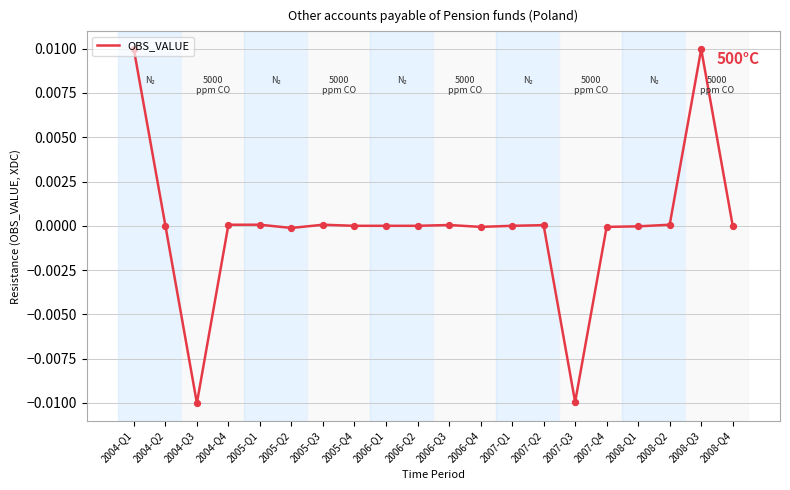

Between 2008-Q4 and 2008-Q3, which is larger?

2008-Q3